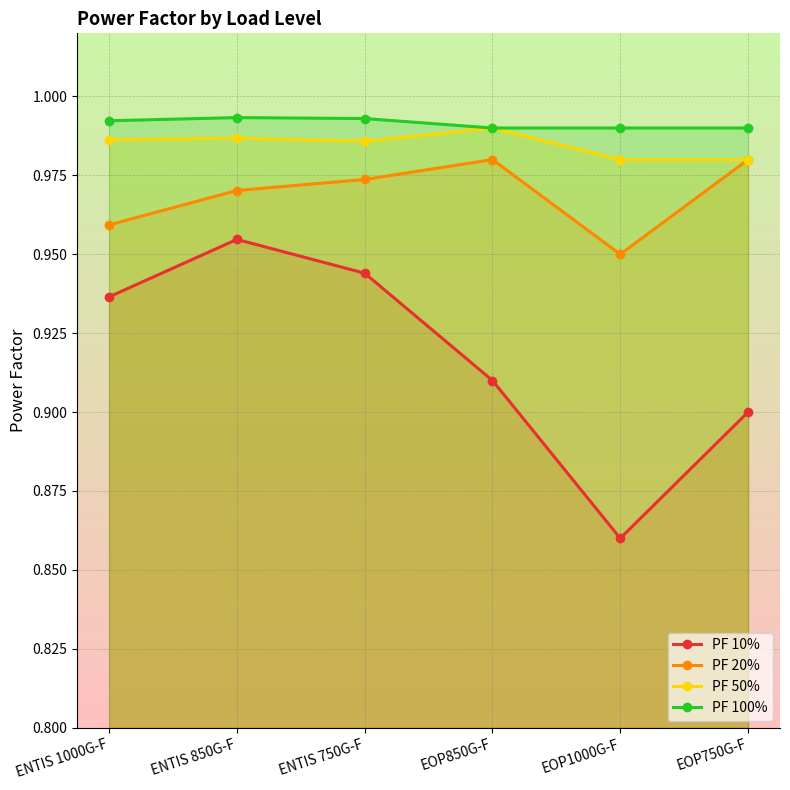

Which category has the highest value in the PF 100% series?

ENTIS 850G-F